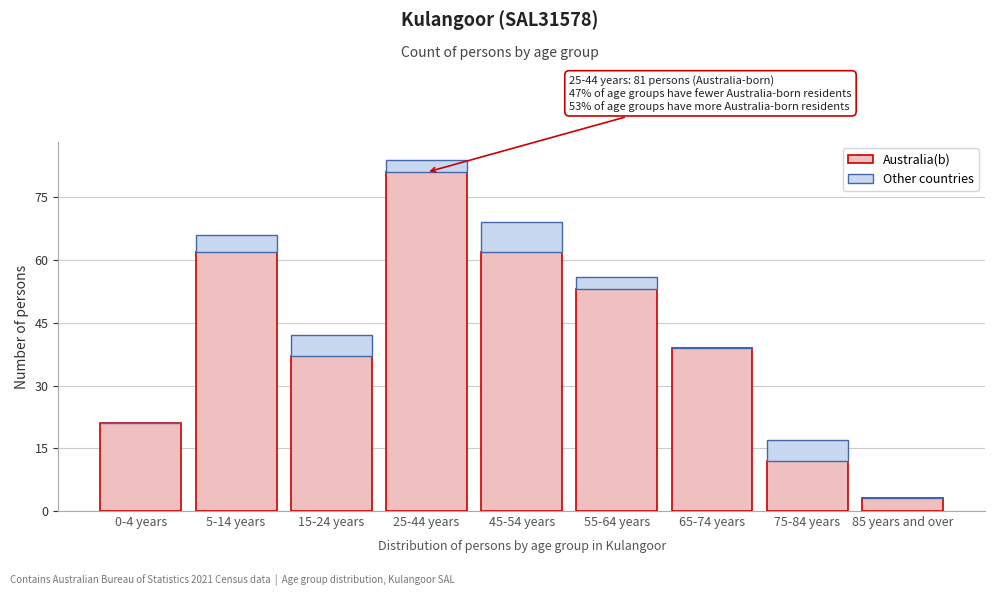

Reading left to right, transcribe the values for Australia(b).

0-4 years=21	5-14 years=62	15-24 years=37	25-44 years=81	45-54 years=62	55-64 years=53	65-74 years=39	75-84 years=12	85 years and over=3